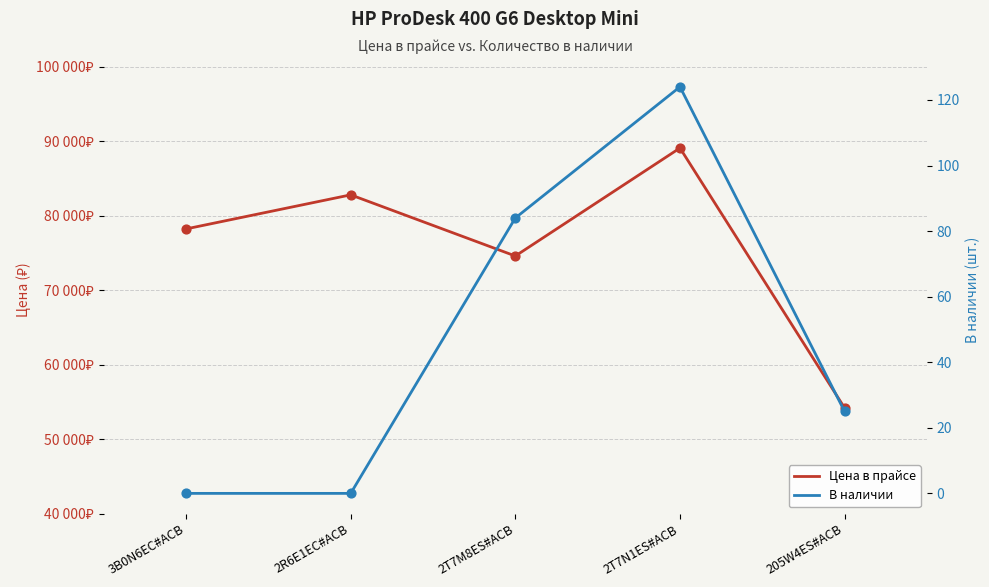

Which series reaches the minimum Y coordinate?

В наличии